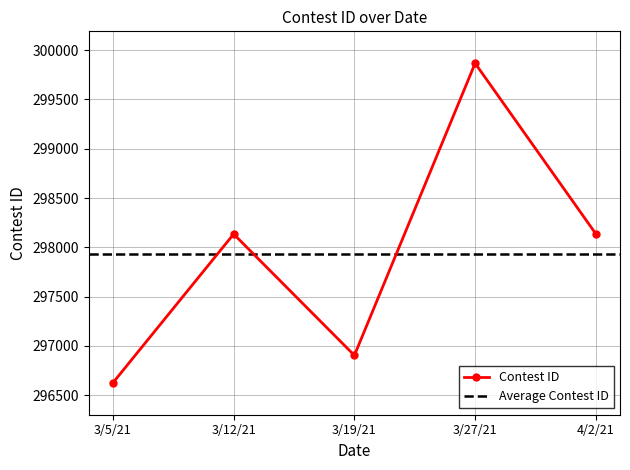

Reading left to right, list all the values displayed in this chart.

296627	298135	296905	299867	298137